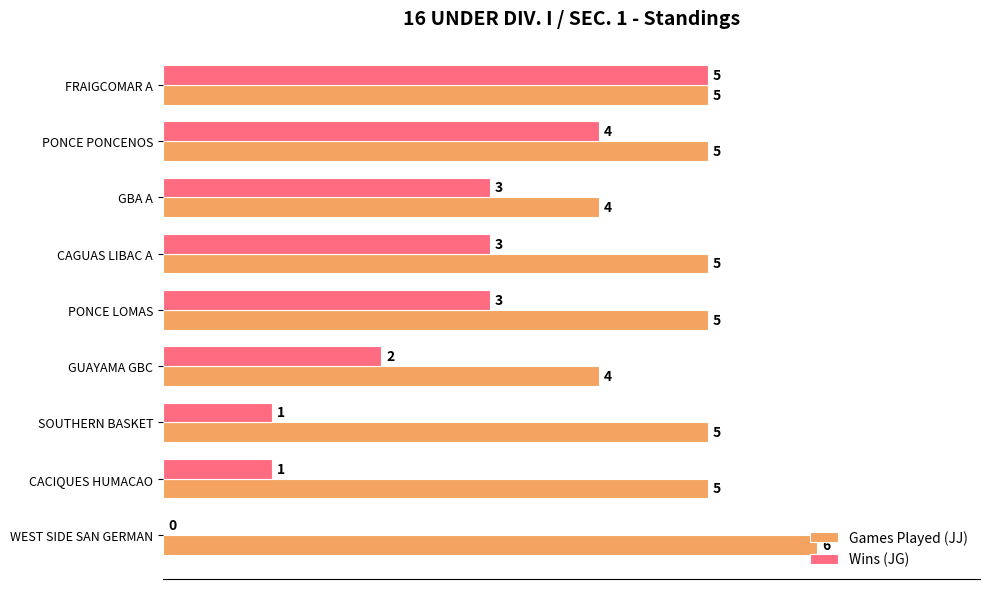

At which label does Games Played (JJ) reach its peak?

WEST SIDE SAN GERMAN